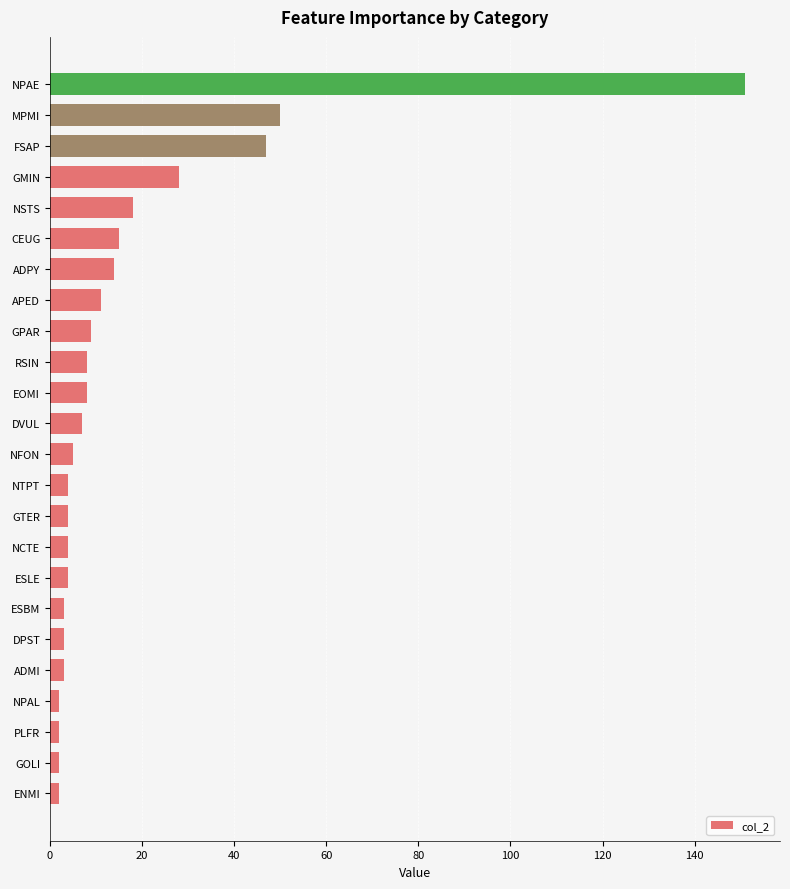

What is the difference between the maximum and second lowest values?

149